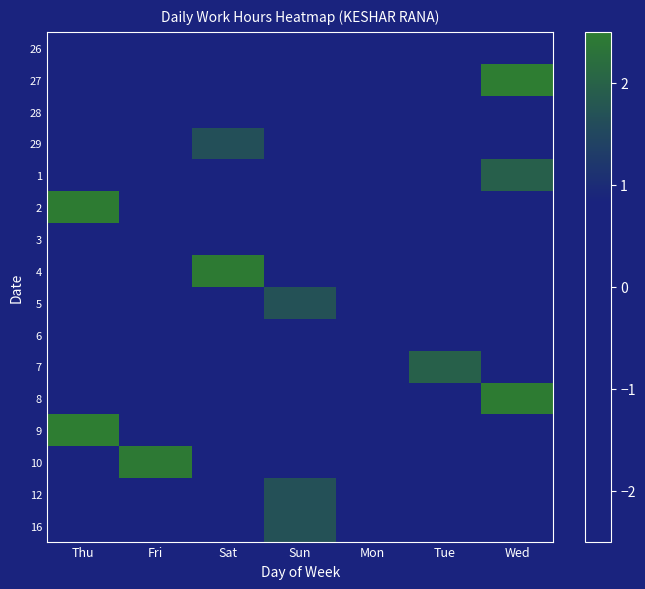

At which category does the chart reach its peak across all series?

Thu